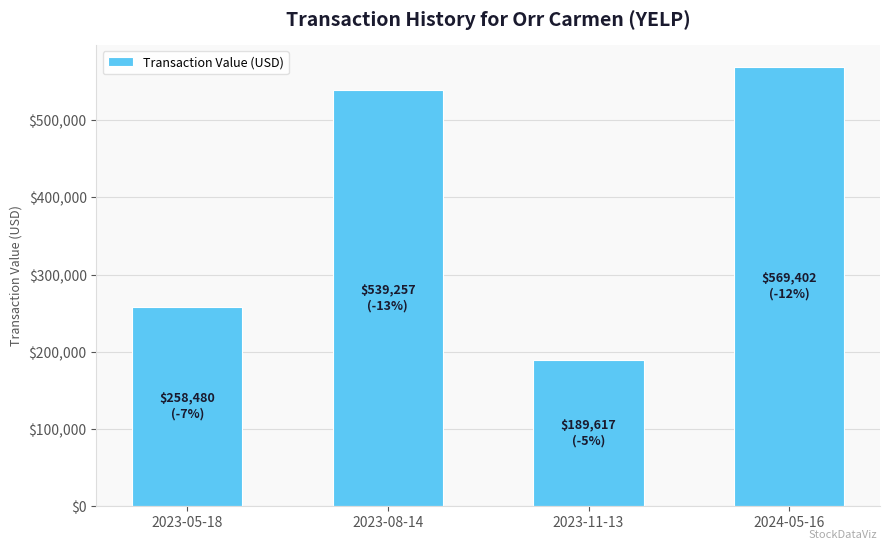

What is the difference between the values at 2024-05-16 and 2023-11-13?

379785